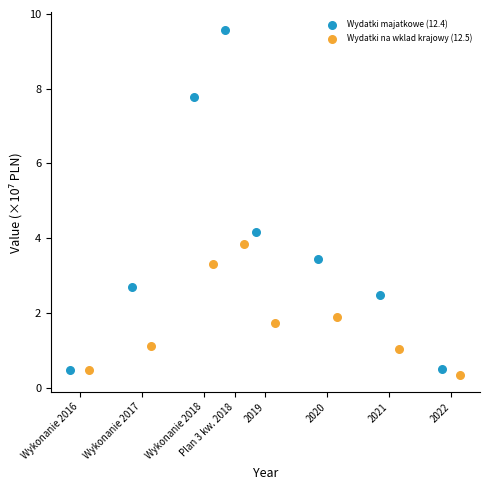

Which series has the largest Y range (max minus min)?

Wydatki majatkowe (12.4)